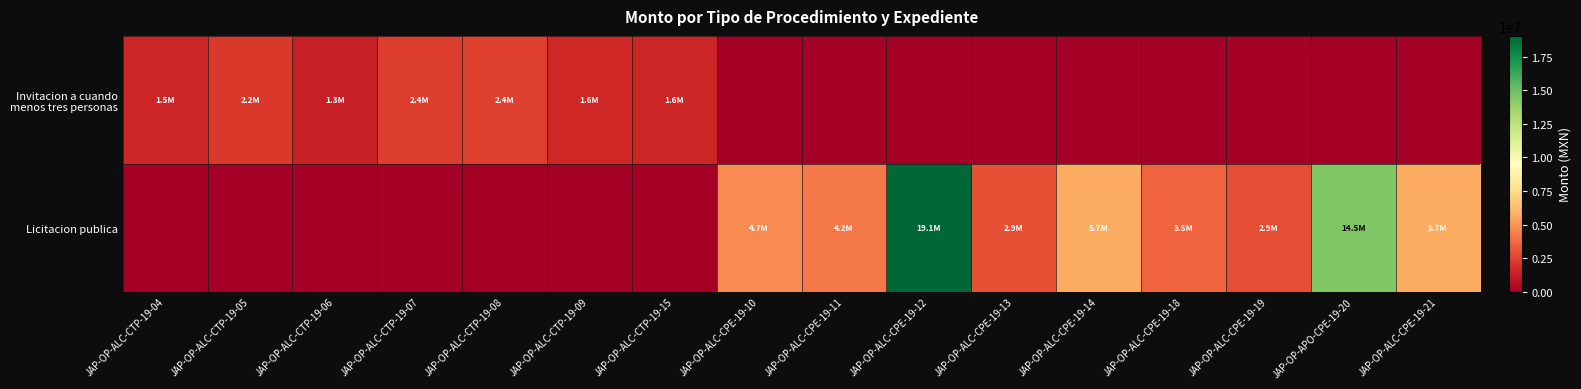

What is the total value across all series at JAP-OP-ALC-CTP-19-04?

1540166.0